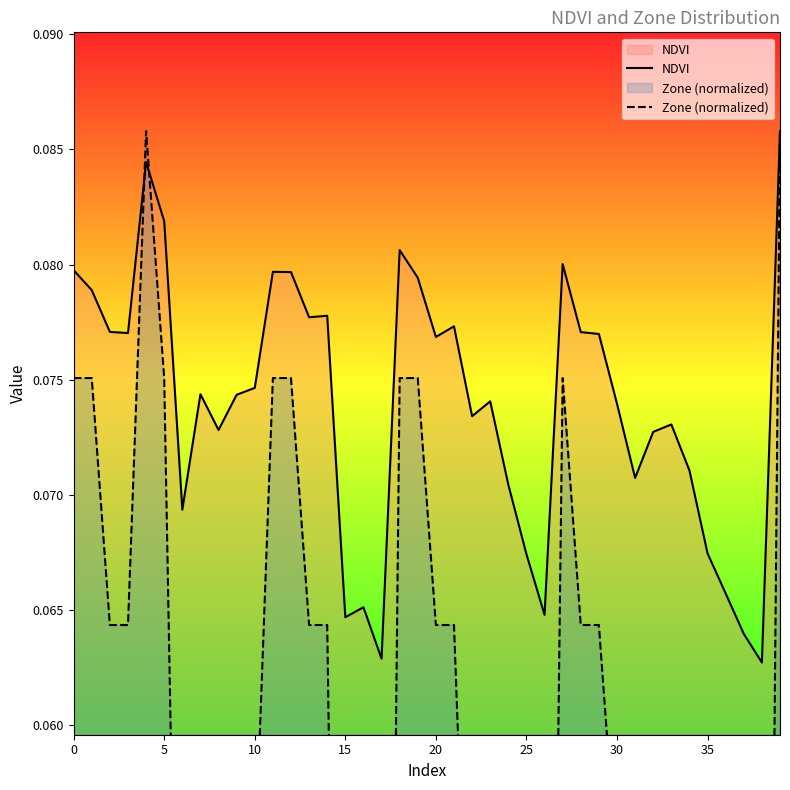

Which category has the lowest value in the NDVI series?

38